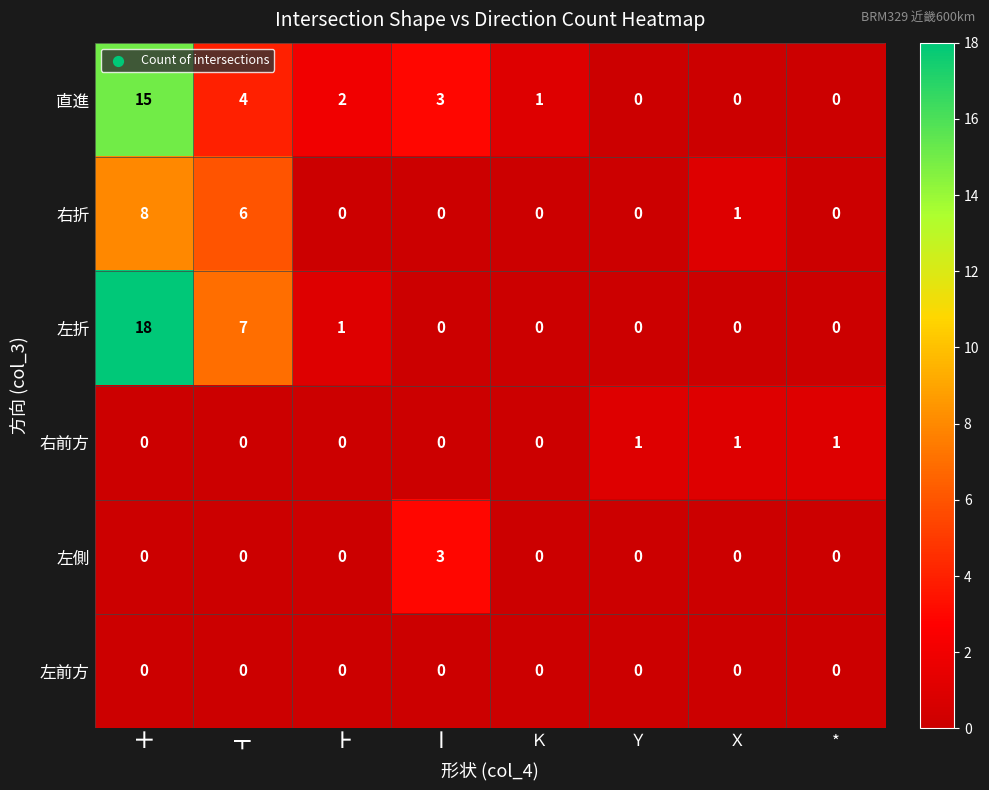

What is the highest value of the 左側 series?

3